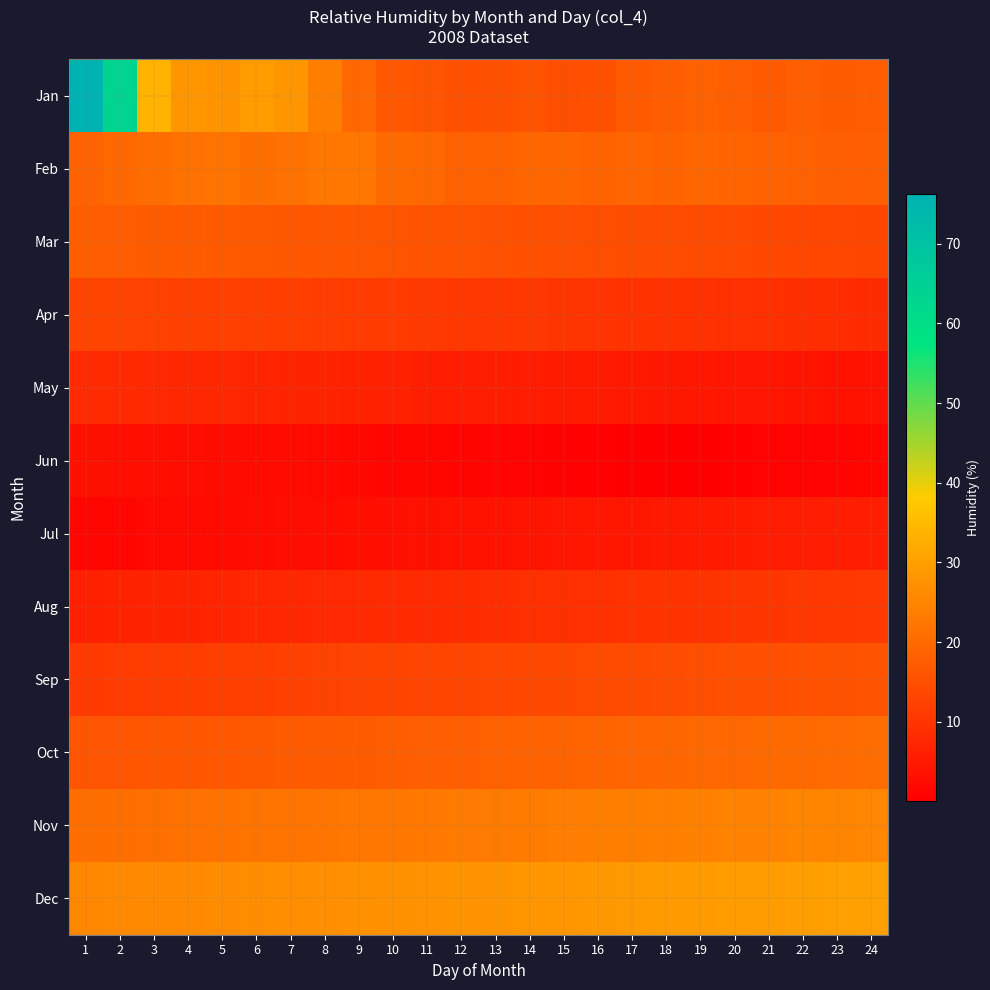

What is the difference between the highest and lowest values at 15?

27.7